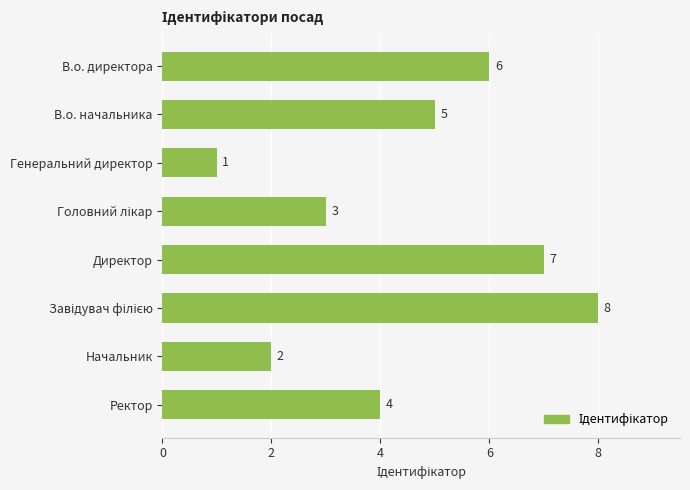

Reading top to bottom, list all the values displayed in this chart.

6	5	1	3	7	8	2	4